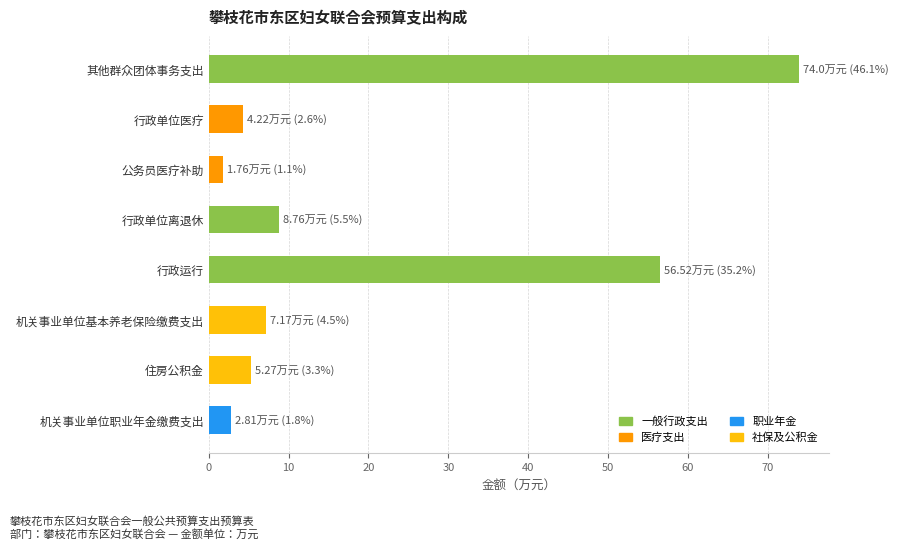

The value at 行政单位离退休 is 8.8. True or false?

True